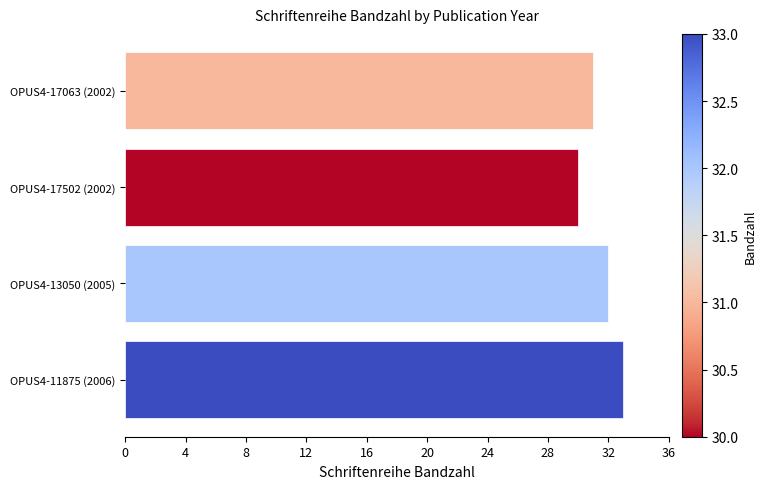

What is the average value?

32